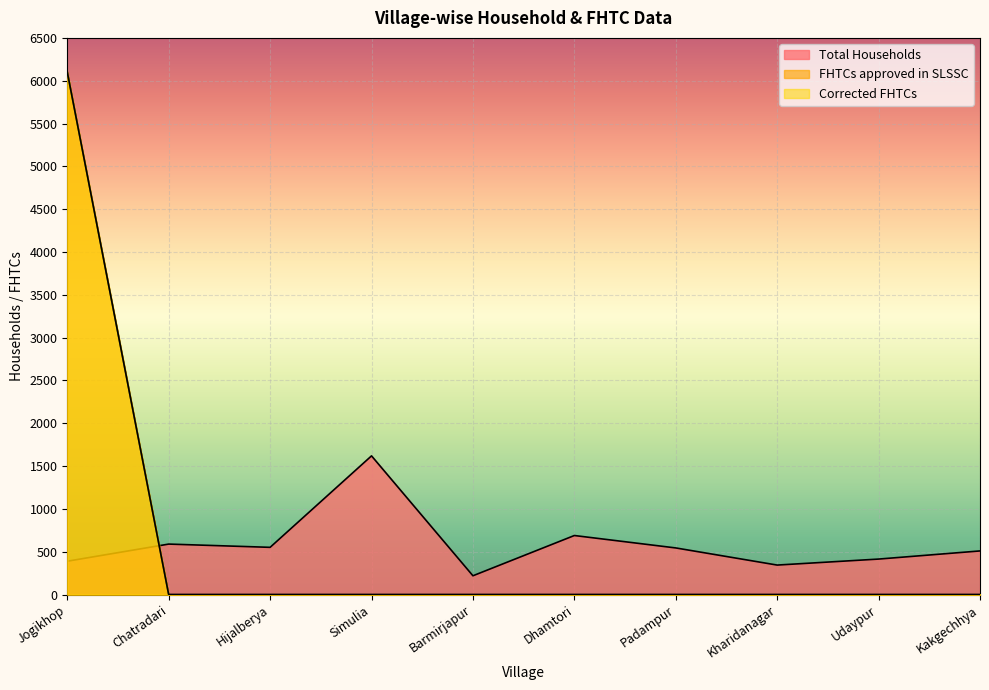

Between Kharidanagar and Barmirjapur, which is larger?

Kharidanagar